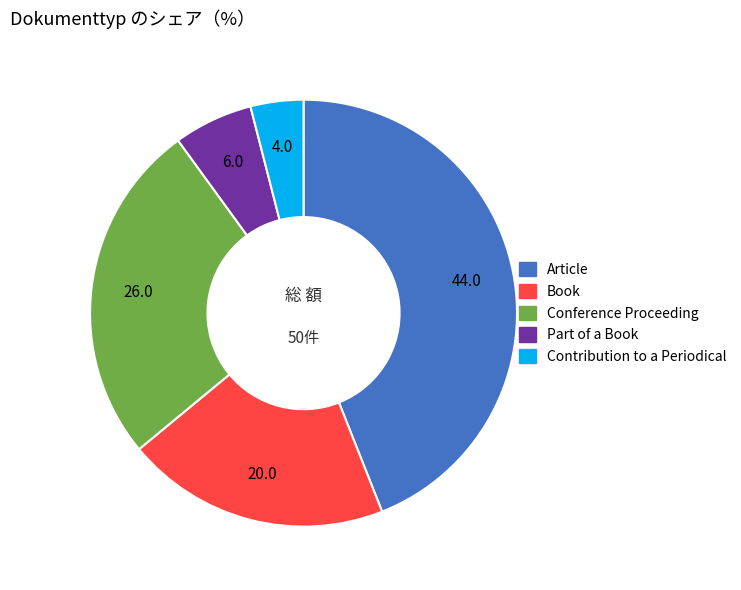

Between Contribution to a Periodical and Article, which is larger?

Article